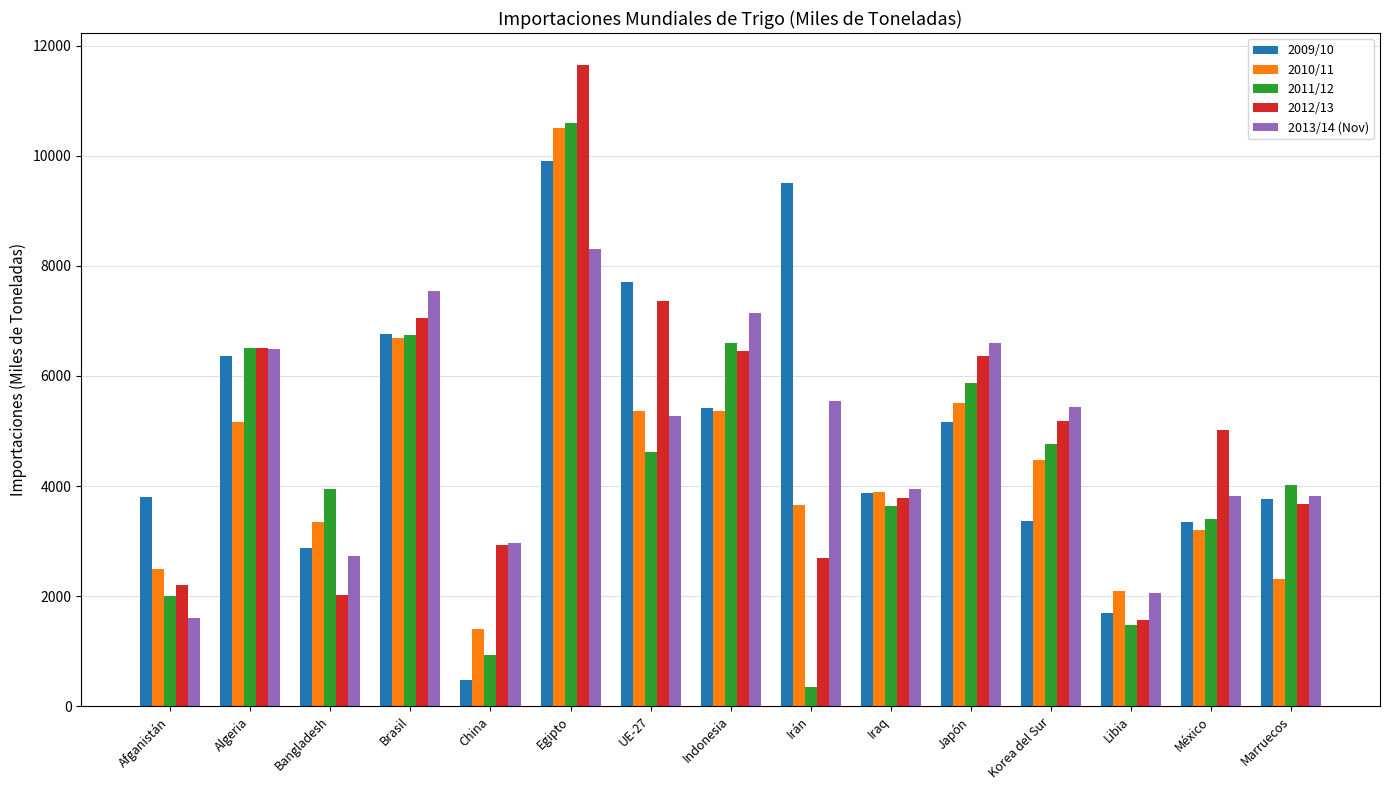

How many data points does each series have?

15